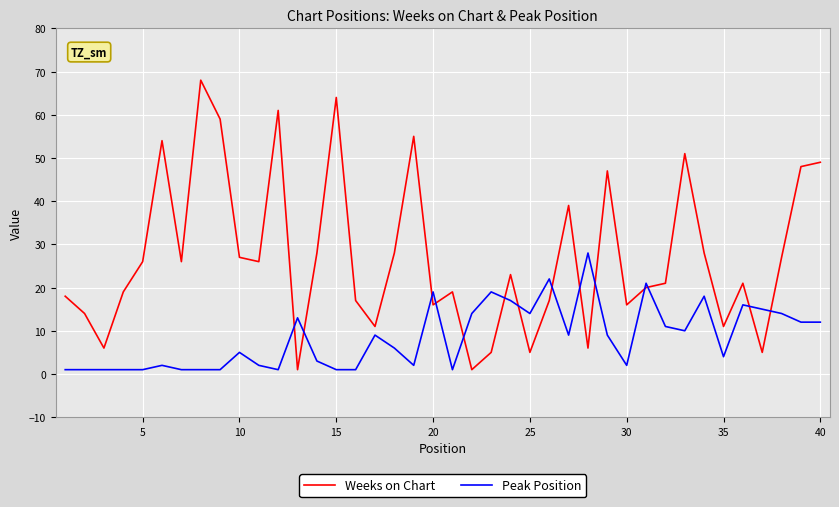

Which series has the widest spread of values?

Weeks on Chart